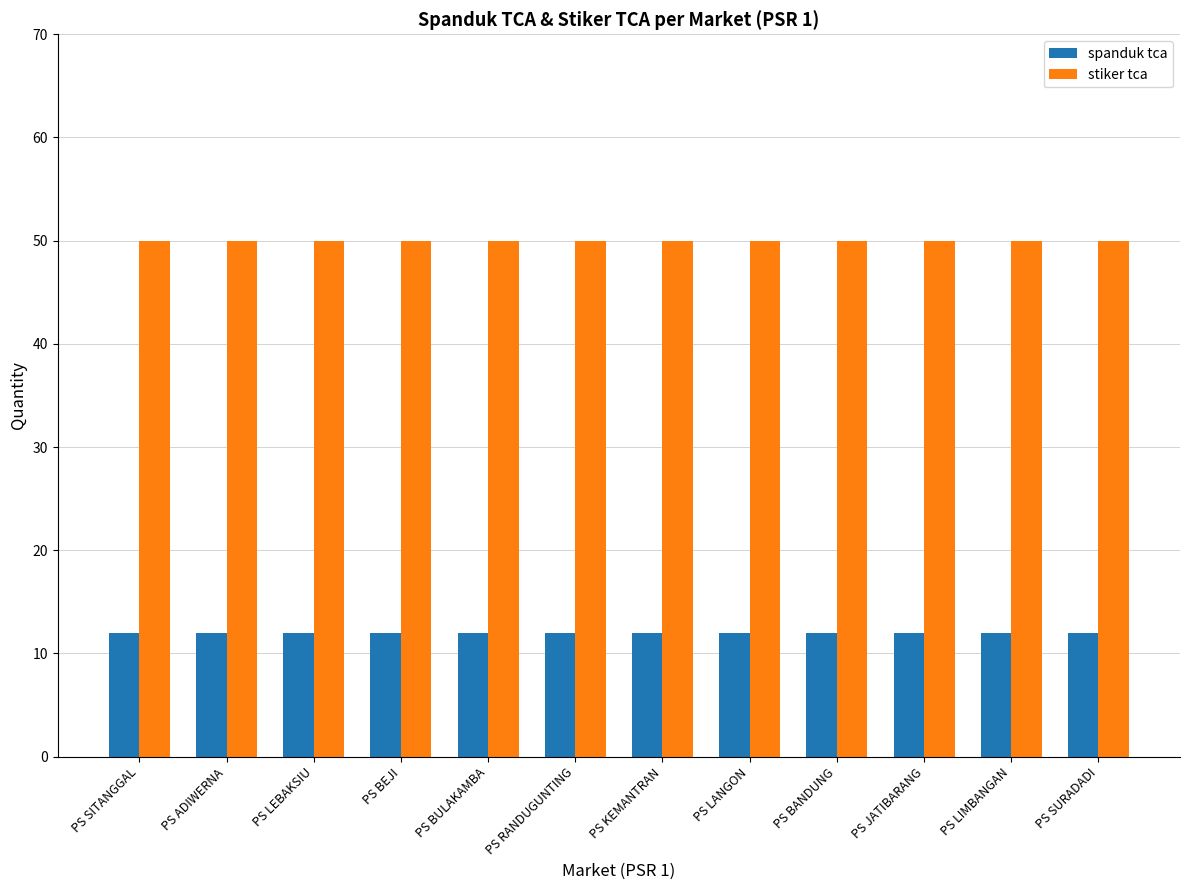

Reading left to right, transcribe all the data shown in this chart.

spanduk tca: PS SITANGGAL=12	PS ADIWERNA=12	PS LEBAKSIU=12	PS BEJI=12	PS BULAKAMBA=12	PS RANDUGUNTING=12	PS KEMANTRAN=12	PS LANGON=12	PS BANDUNG=12	PS JATIBARANG=12	PS LIMBANGAN=12	PS SURADADI=12
stiker tca: PS SITANGGAL=50	PS ADIWERNA=50	PS LEBAKSIU=50	PS BEJI=50	PS BULAKAMBA=50	PS RANDUGUNTING=50	PS KEMANTRAN=50	PS LANGON=50	PS BANDUNG=50	PS JATIBARANG=50	PS LIMBANGAN=50	PS SURADADI=50